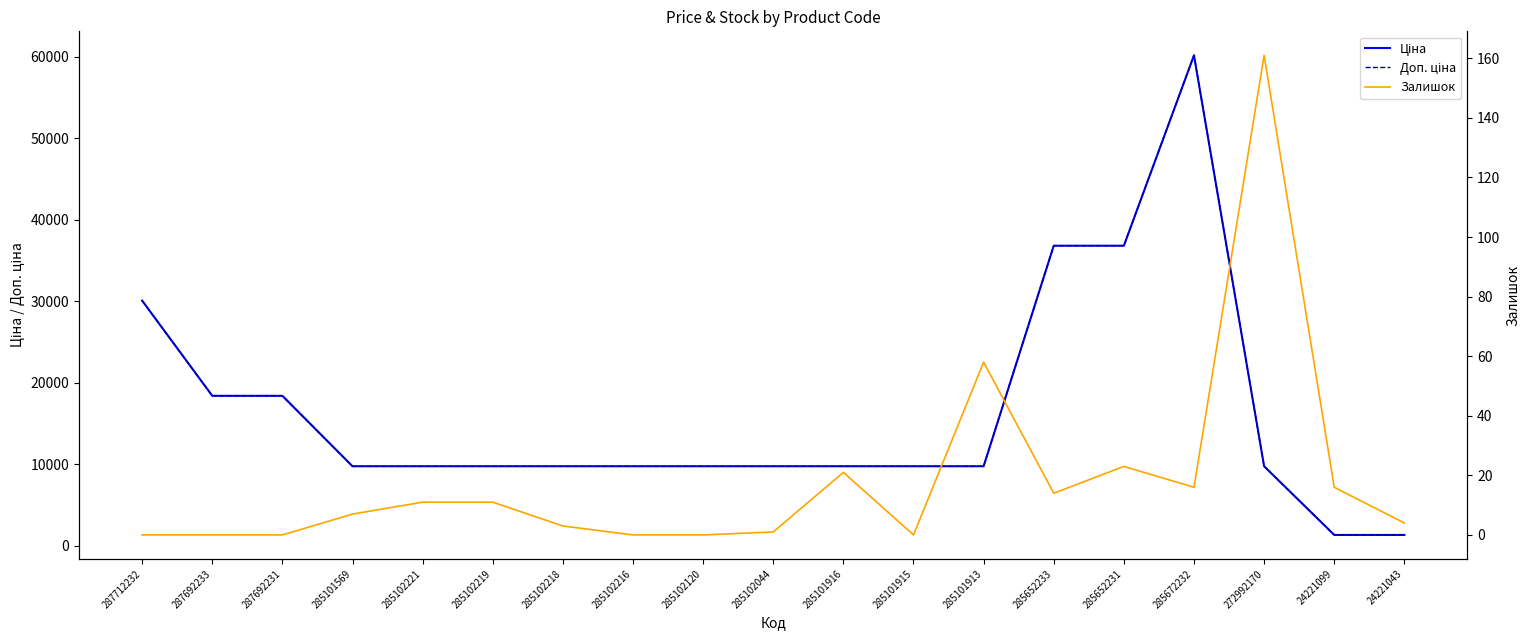

True or false: Залишок and Доп. ціна intersect in this chart.

False